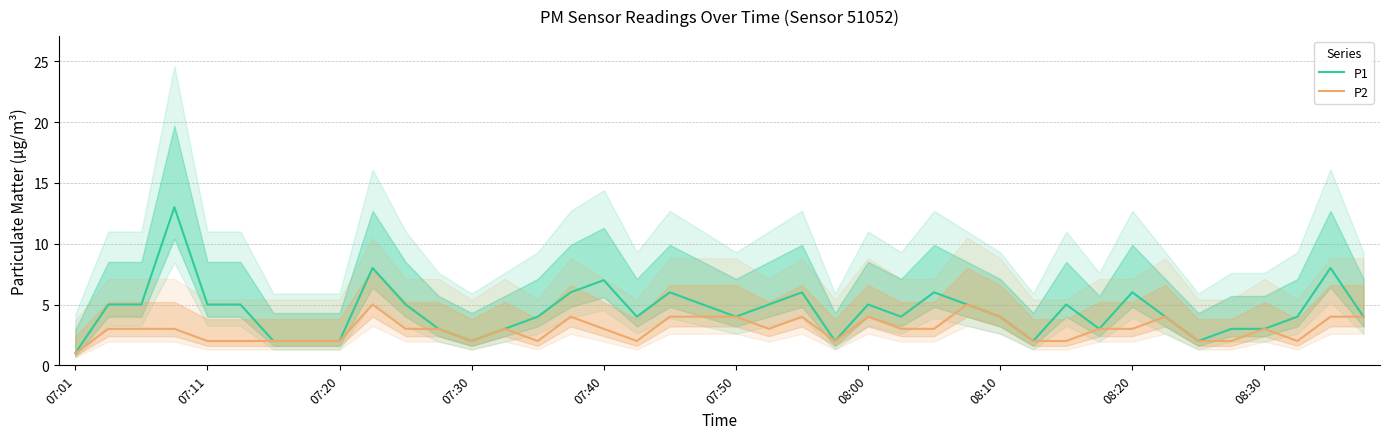

Reading right to left, list all the values displayed in this chart.

P1: 4	8	4	3	3	2	4	6	3	5	2	4	5	6	4	5	2	6	5	4	5	6	4	7	6	4	3	2	3	5	8	2	2	2	5	5	13	5	5	1
P2: 4	4	2	3	2	2	4	3	3	2	2	4	5	3	3	4	2	4	3	4	4	4	2	3	4	2	3	2	3	3	5	2	2	2	2	2	3	3	3	1